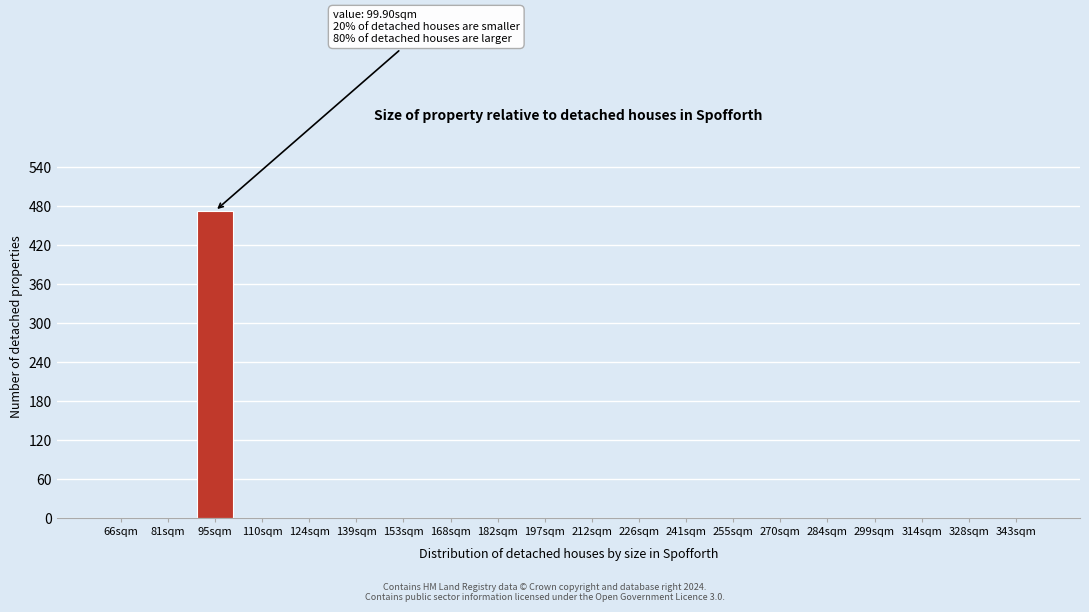

Reading right to left, transcribe all the data shown in this chart.

343sqm=0	328sqm=0	314sqm=0	299sqm=0	284sqm=0	270sqm=0	255sqm=0	241sqm=0	226sqm=0	212sqm=0	197sqm=0	182sqm=0	168sqm=0	153sqm=0	139sqm=0	124sqm=0	110sqm=0	95sqm=473	81sqm=0	66sqm=0